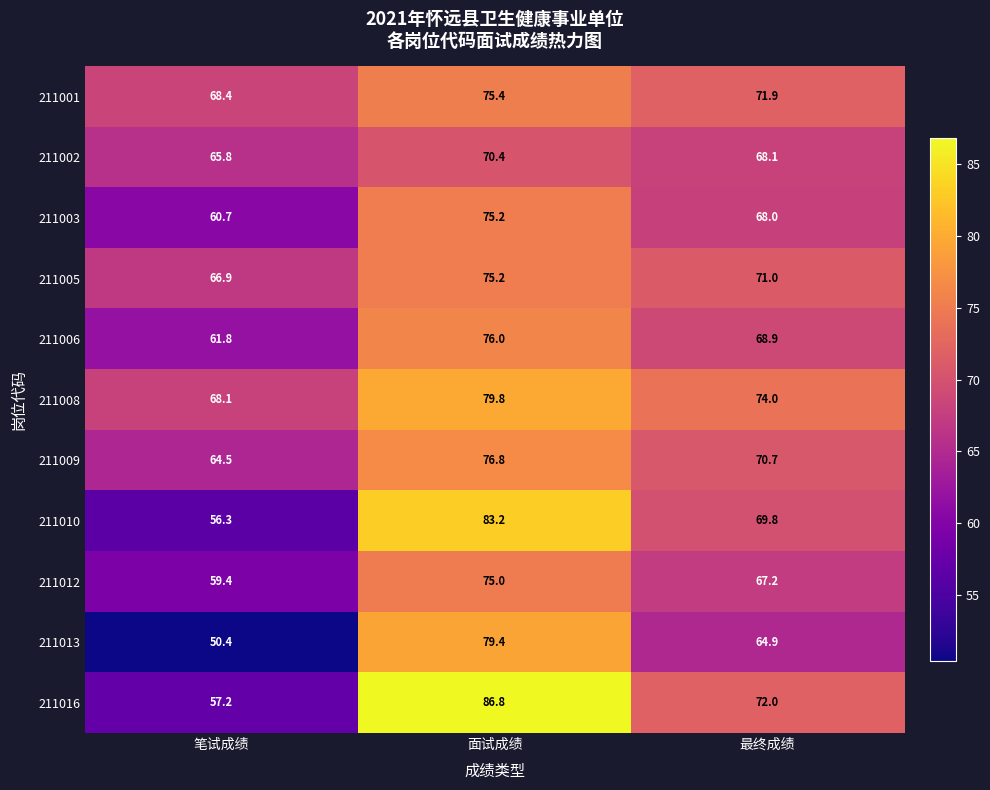

What is the difference between the 211003 values at 笔试成绩 and 最终成绩?

7.3